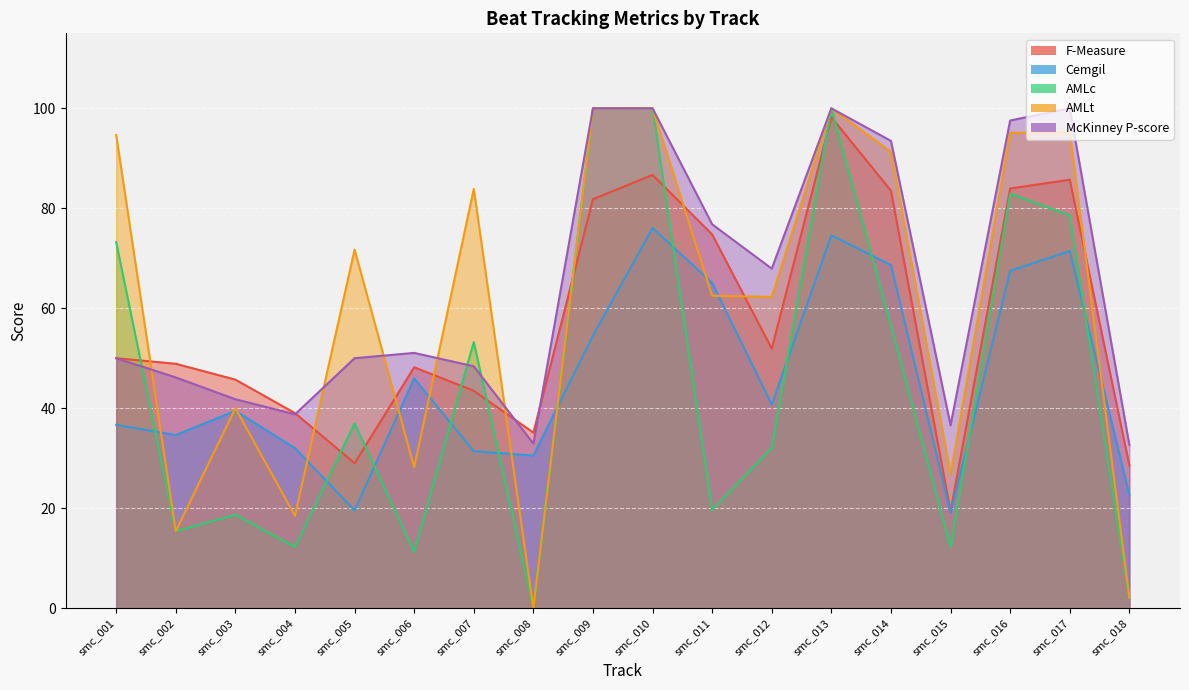

What is the total value across all series at smc_013?

472.8